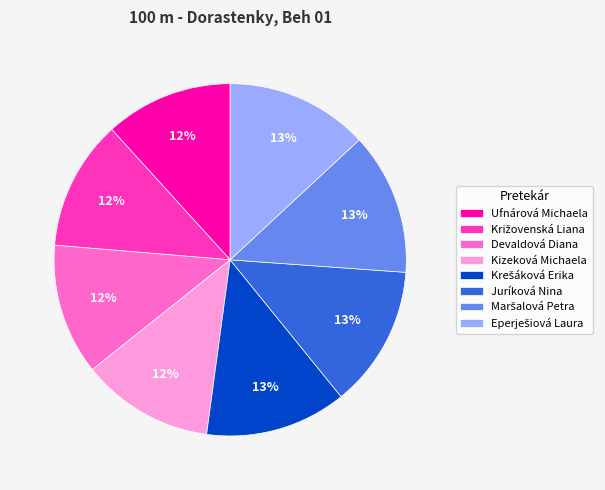

To the nearest percent, what is the average slice percentage?

12%